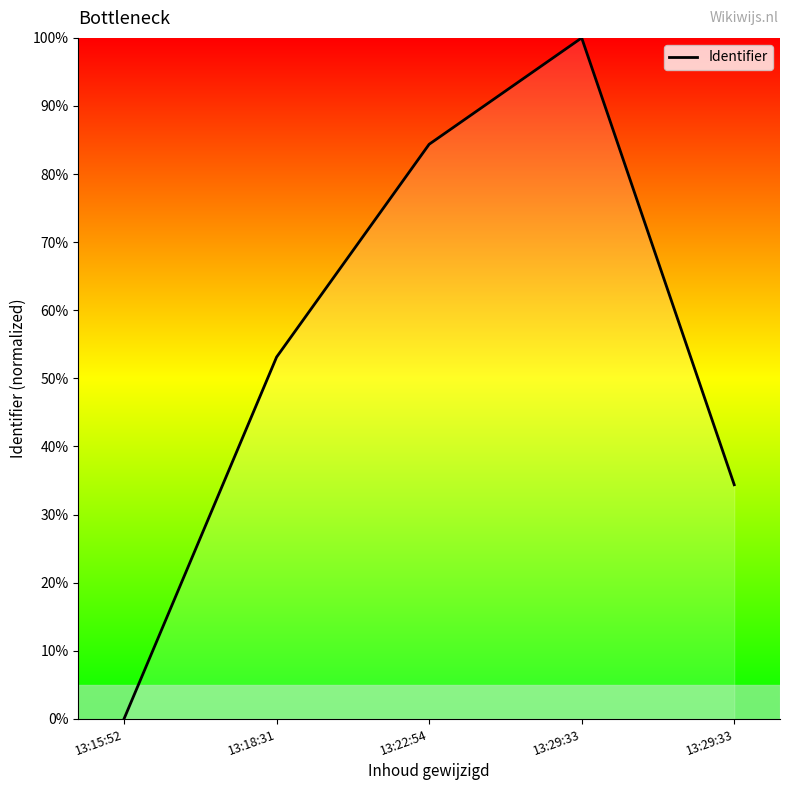

True or false: there are more than 0 points higher than both neighbors.

True